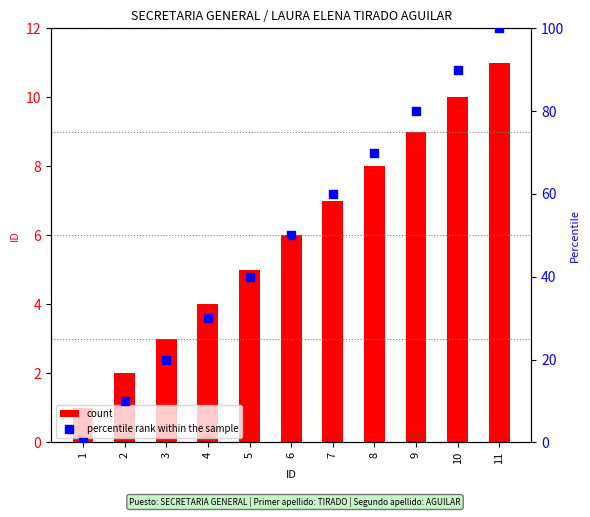

Which series has the largest total across all categories?

percentile rank within the sample